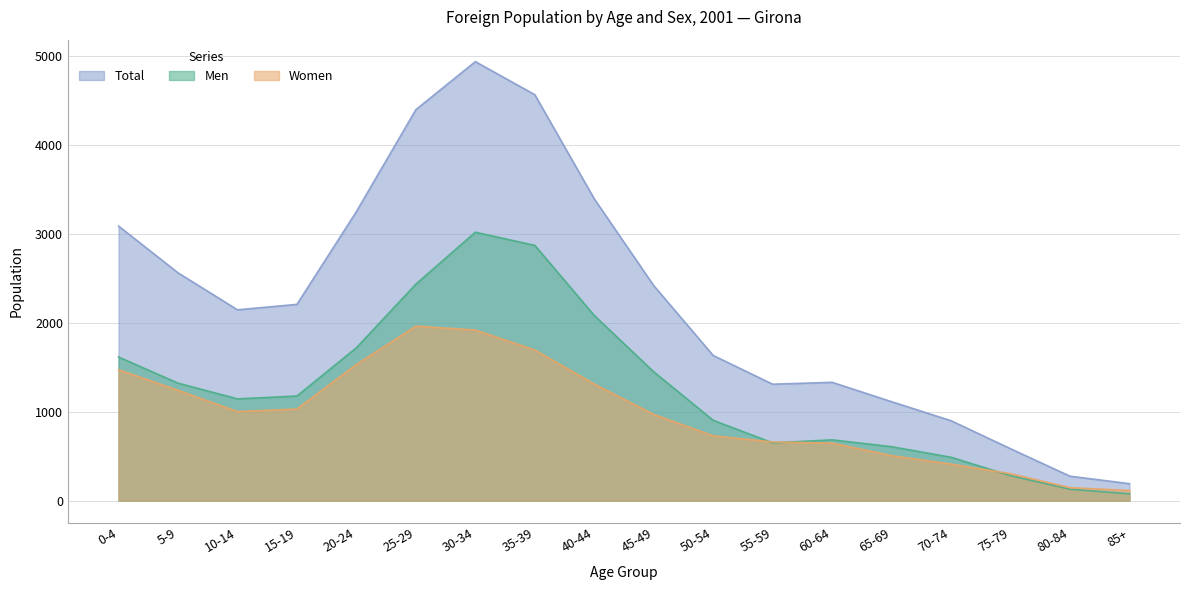

The Men series shows 129 at 80-84. True or false?

True